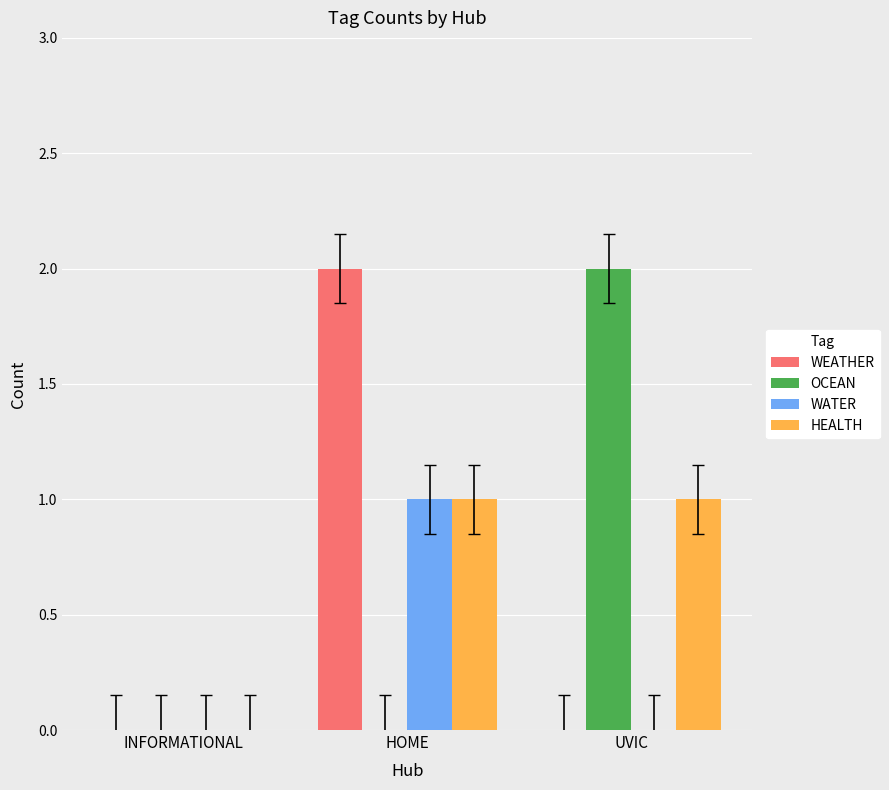

Between INFORMATIONAL and HOME, which series saw the biggest shift?

WEATHER